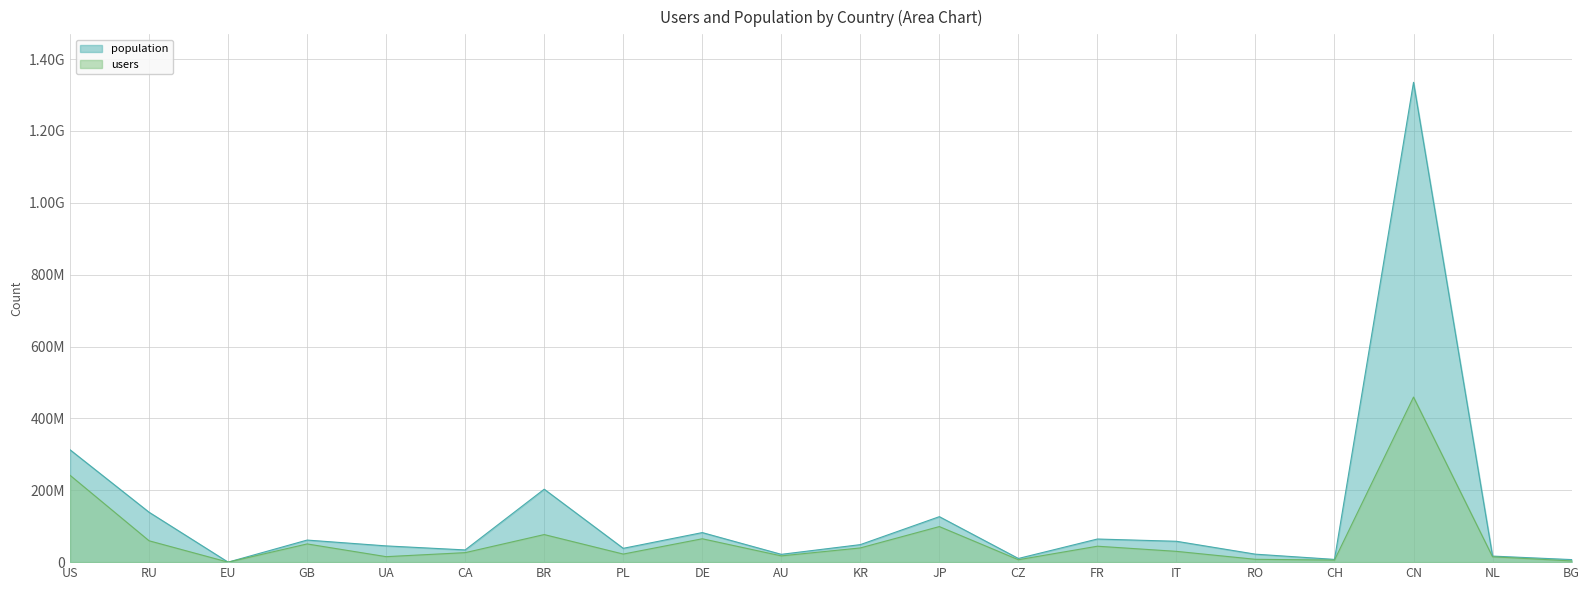

True or false: users and population cross at least once.

False